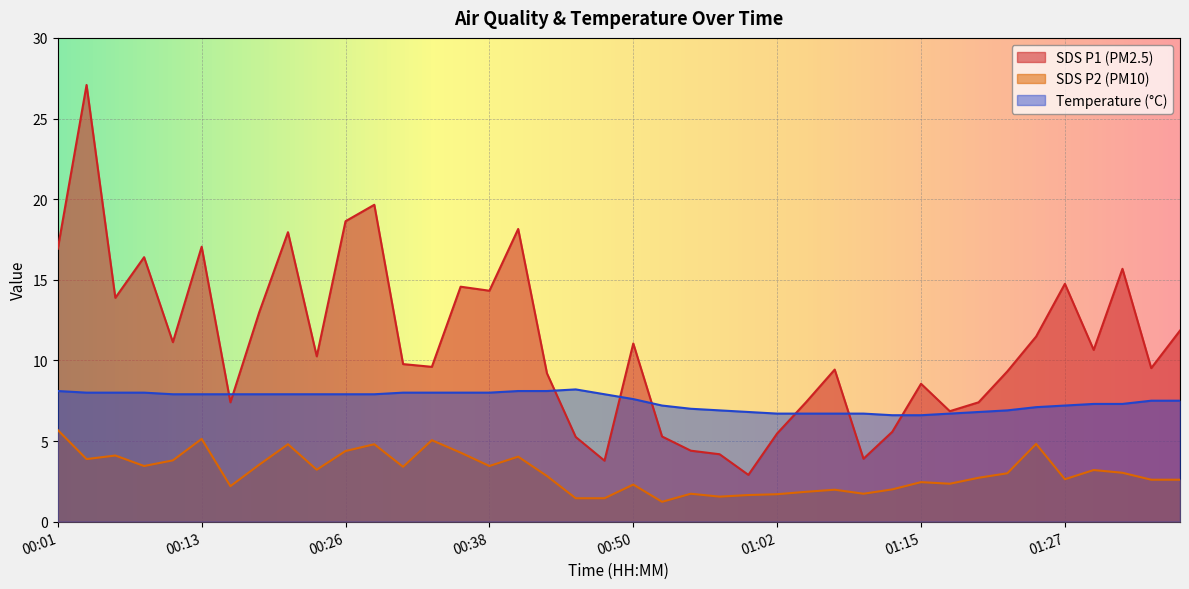

What is the difference between the second highest and second lowest values in the Temp series?

1.5